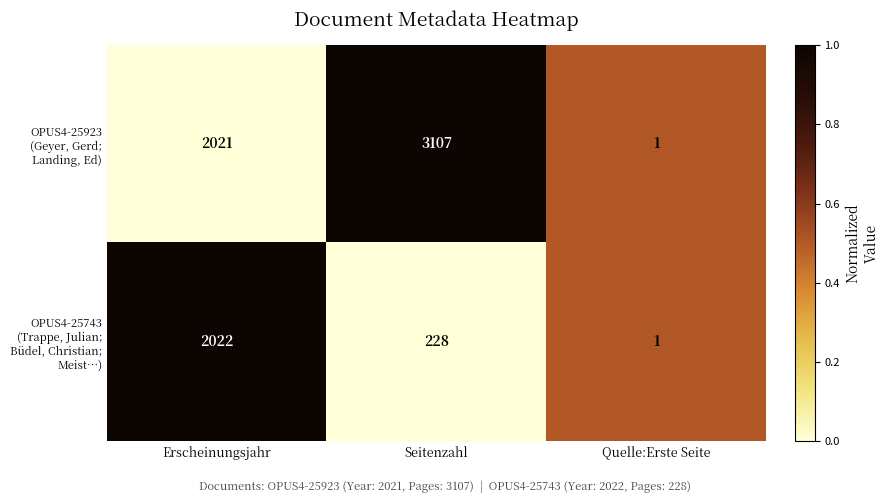

Which label corresponds to the largest value in the chart?

Seitenzahl